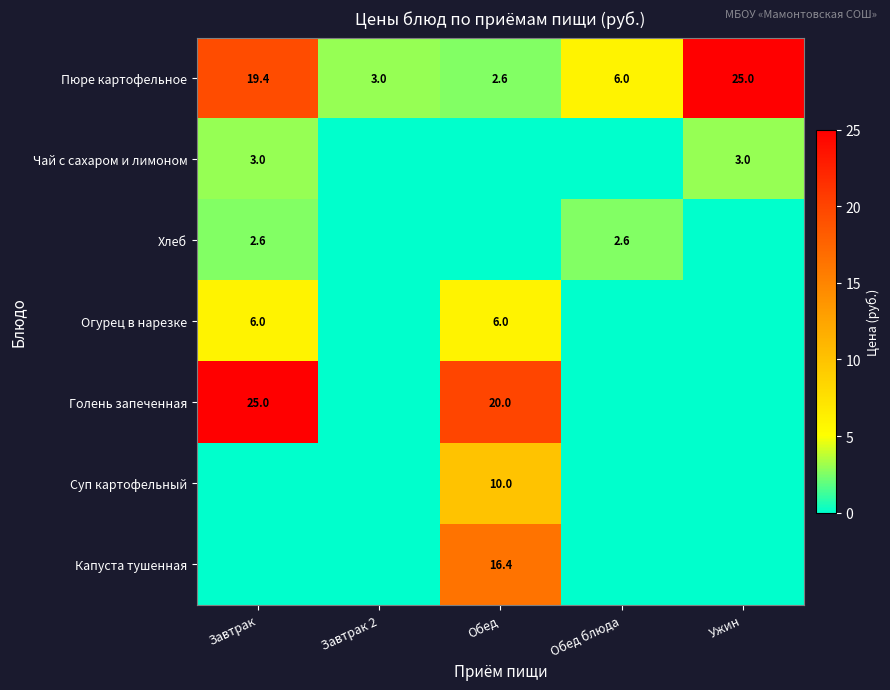

What is the sum of the Пюре картофельное values at Обед and Ужин?

27.6